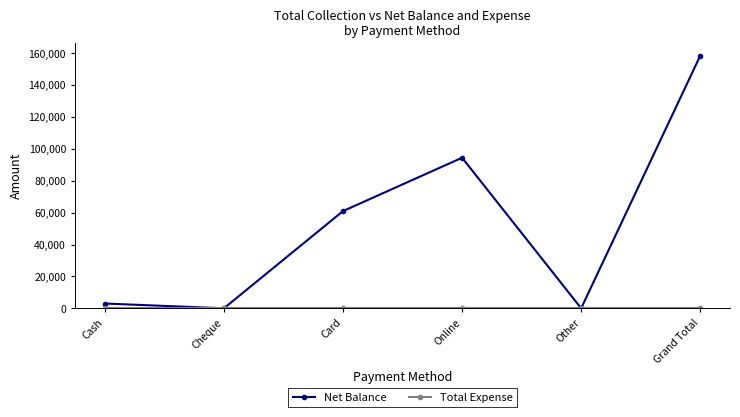

Count the number of data series in this chart.

2